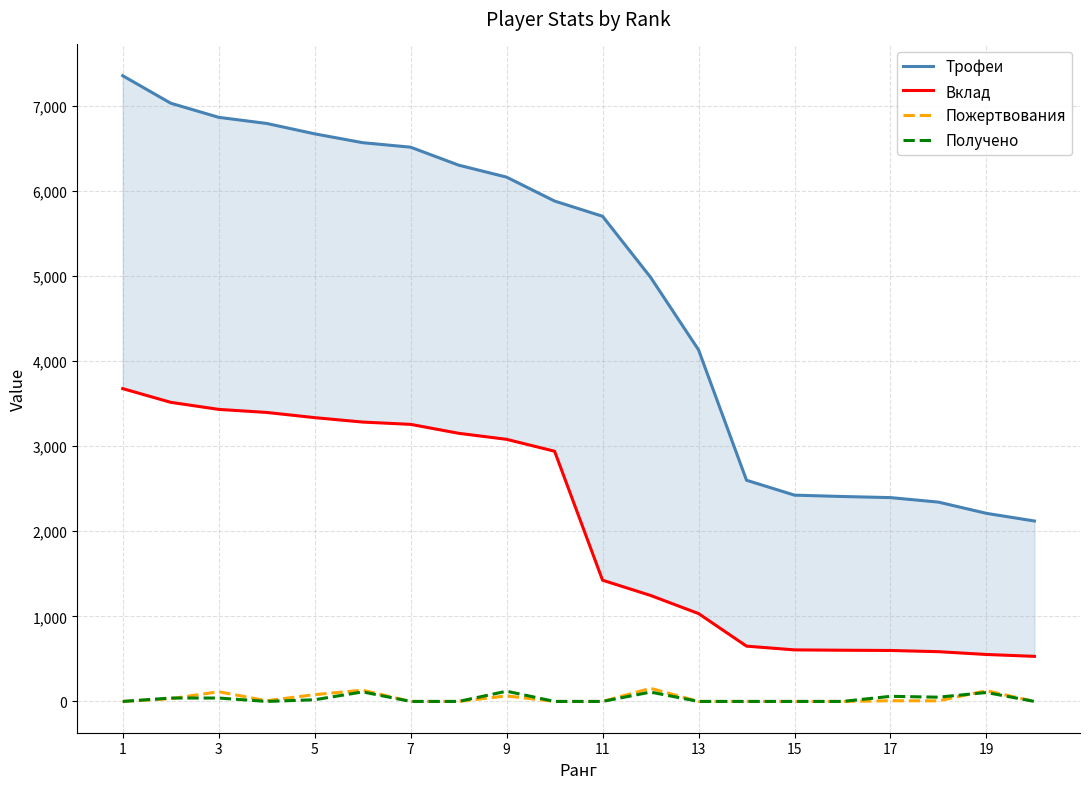

Which category has the lowest value across all series?

1